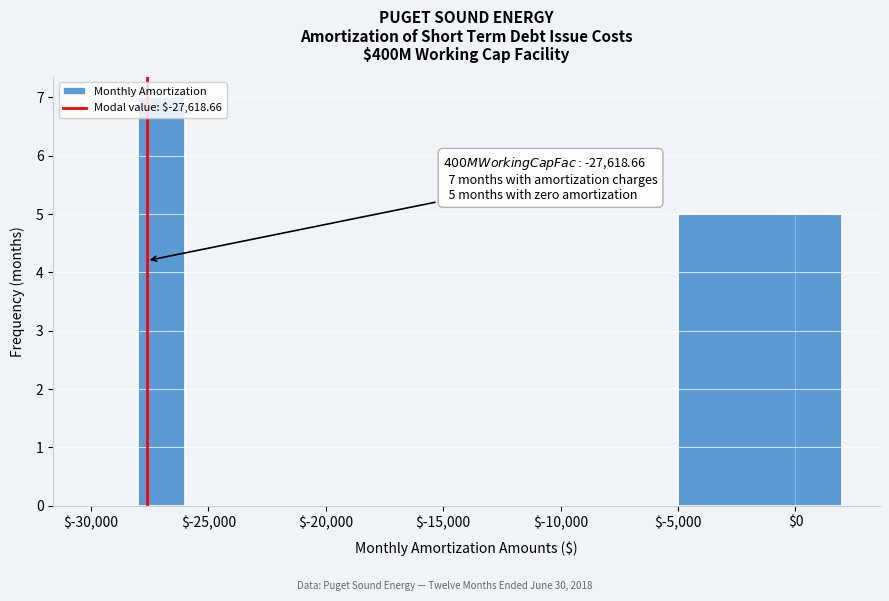

Over which range of the x-axis is the bar tallest?

-28000 to -26000